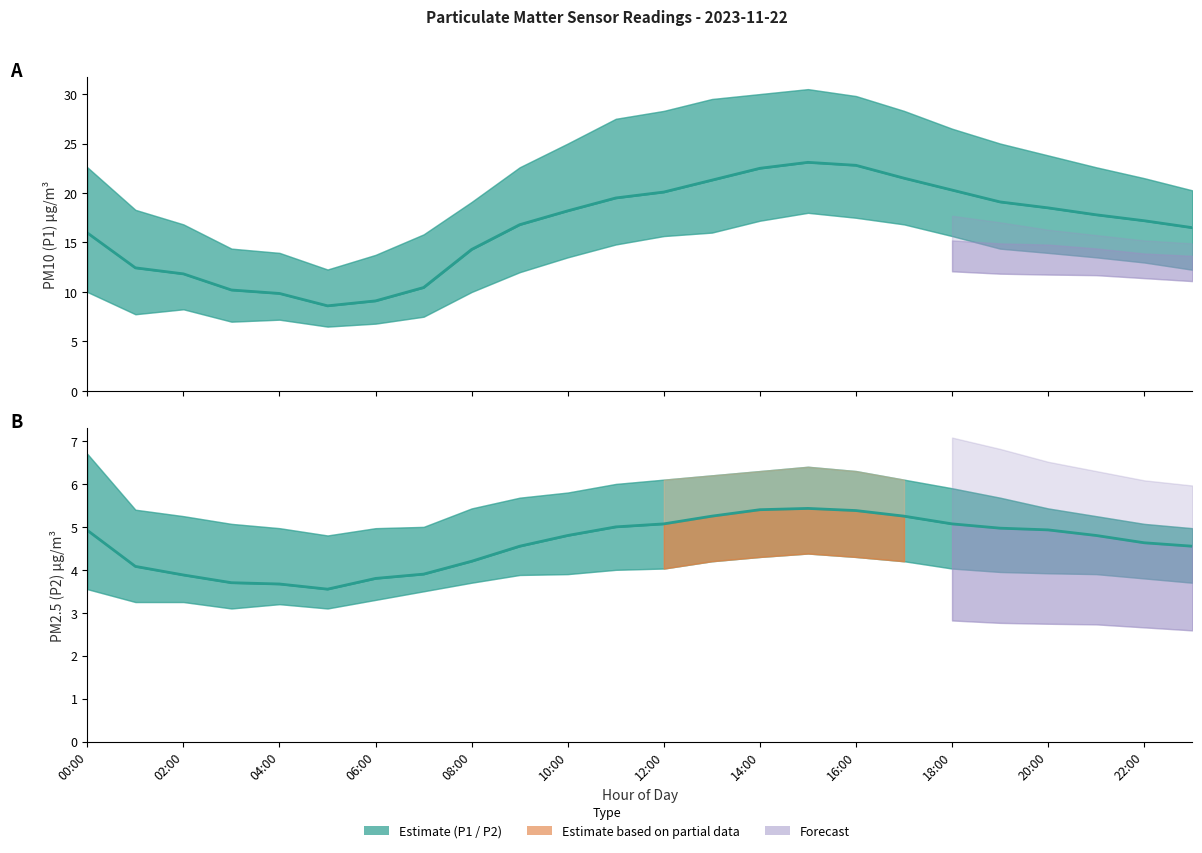

The P2_lower series shows 7.0 at 11:00. True or false?

False